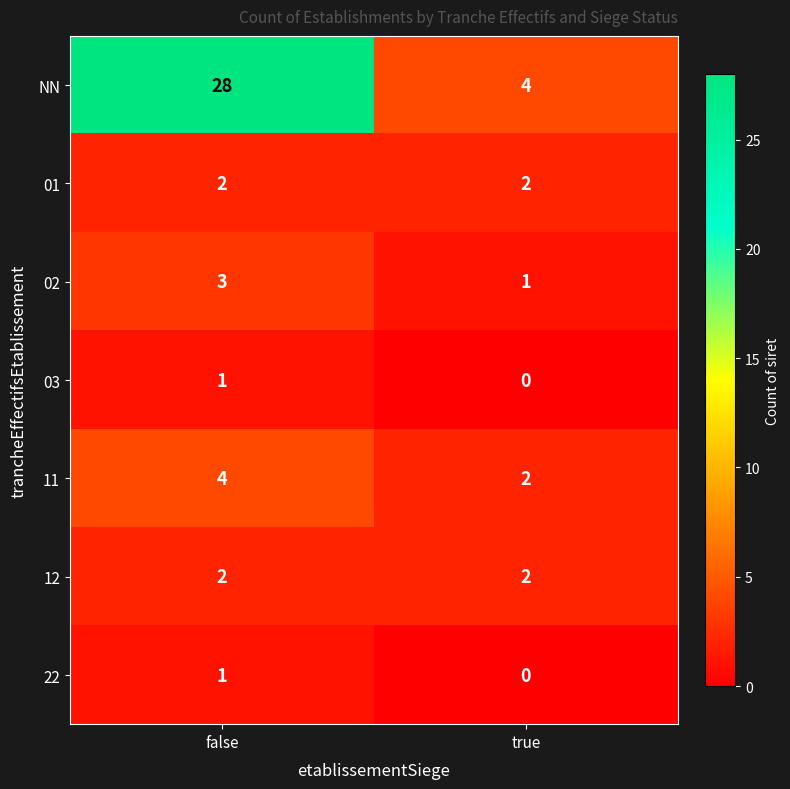

Which category has the lowest value across all series?

true